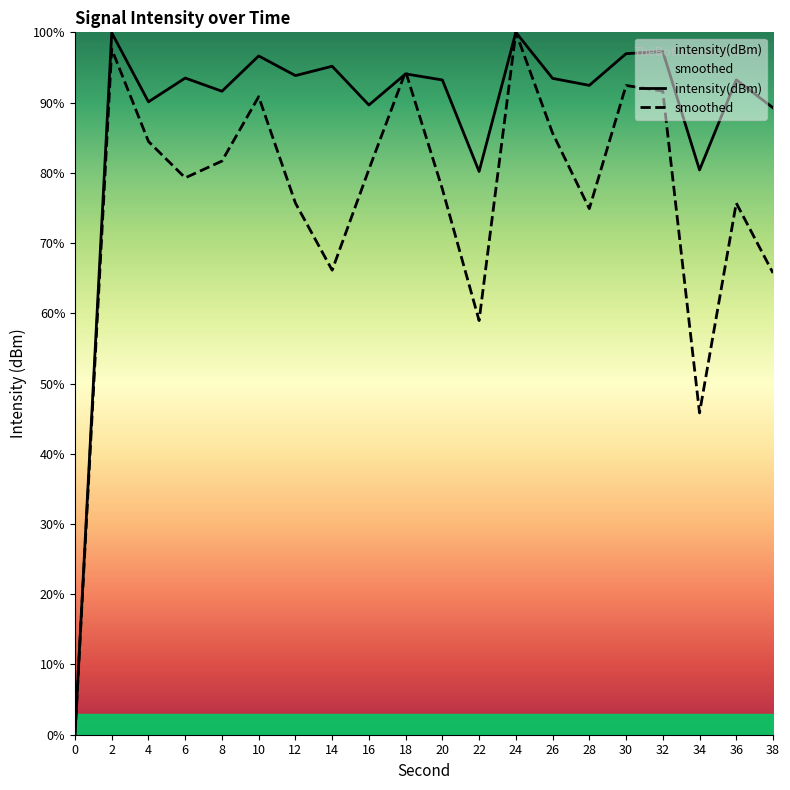

How many data points in intensity(dBm) are above 93?

12